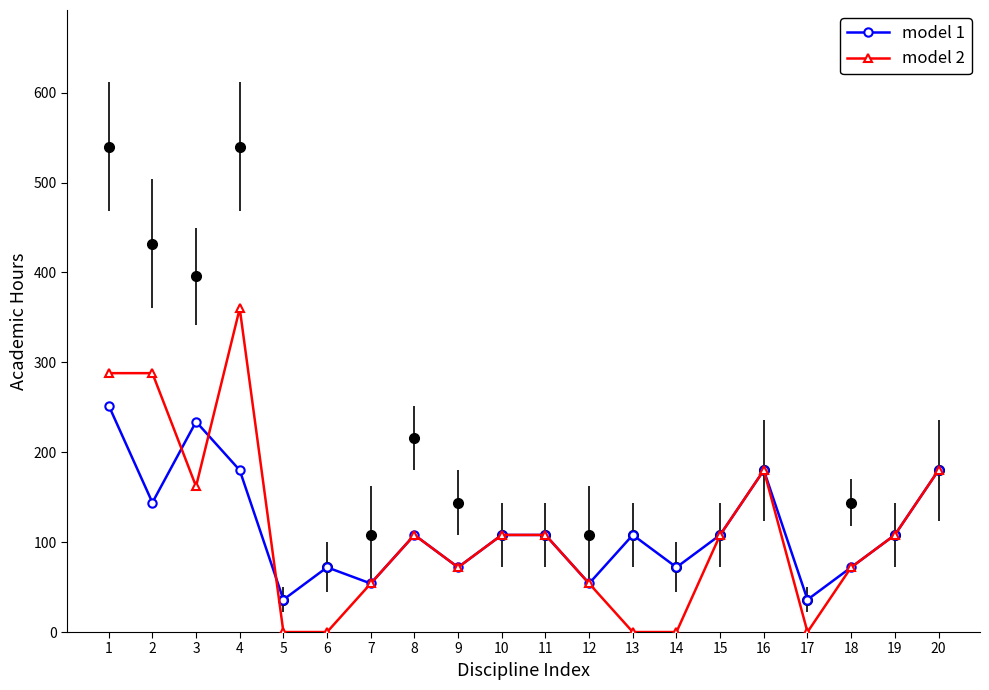

At 10, list the series in order from largest to smallest.

model 1, model 2